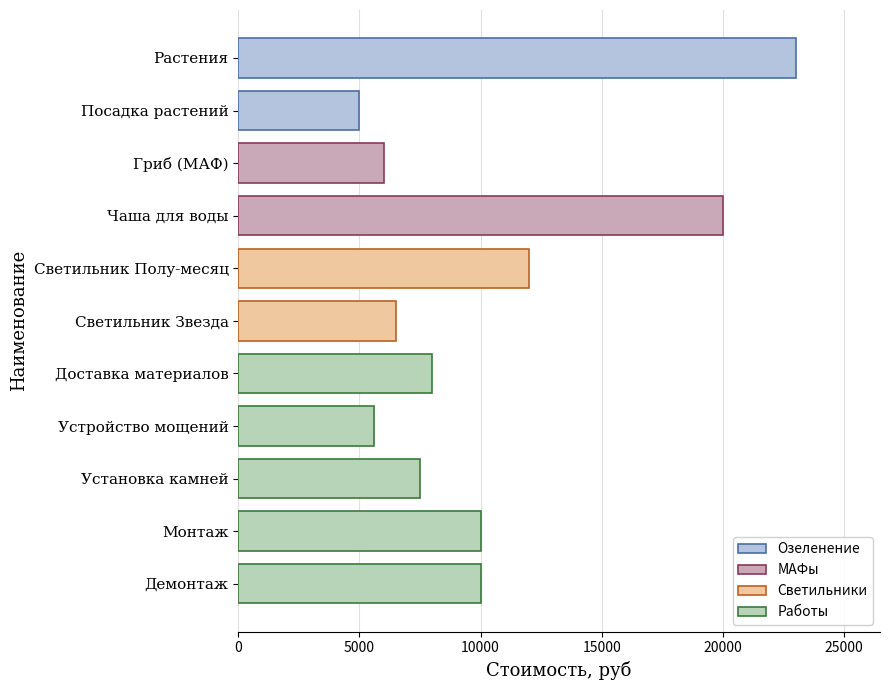

What is the value of the 9th bar from the left?

7500